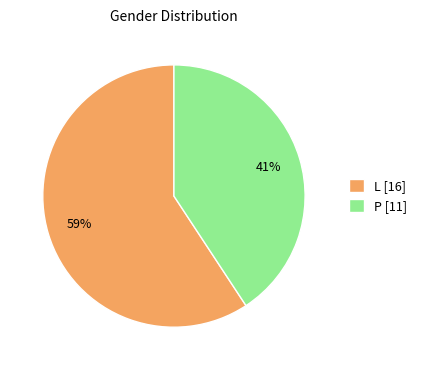

Does L account for over 50% of the chart?

Yes